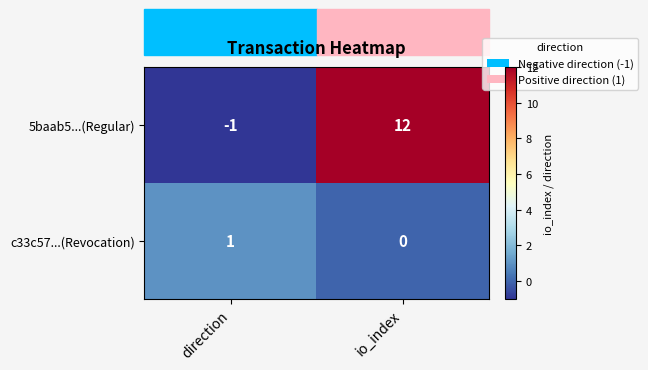

Which series has the largest range (max minus min)?

5baab5...(Regular)